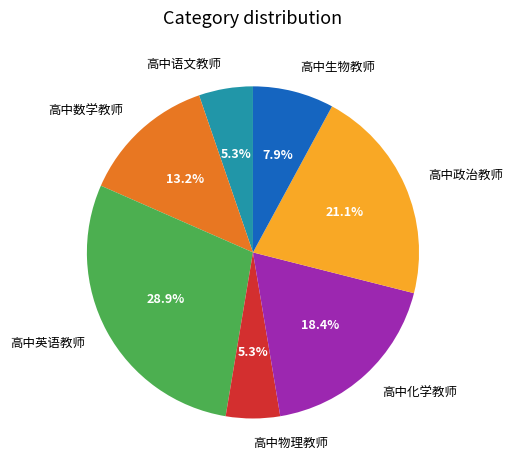

What is the largest slice in the pie chart?

高中英语教师